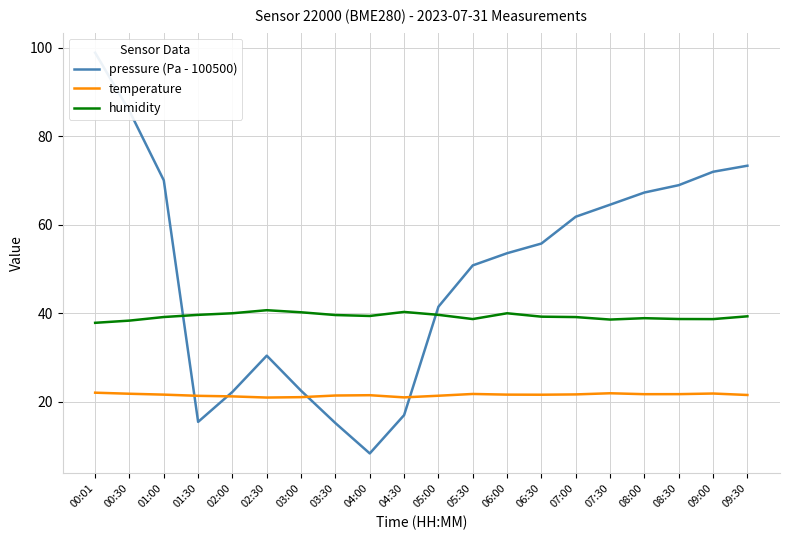

List the labels in order of temperature value, smallest first.

02:30, 04:30, 03:00, 02:00, 01:30, 05:00, 03:30, 04:00, 09:30, 06:30, 01:00, 06:00, 07:00, 08:00, 08:30, 05:30, 00:30, 09:00, 07:30, 00:01